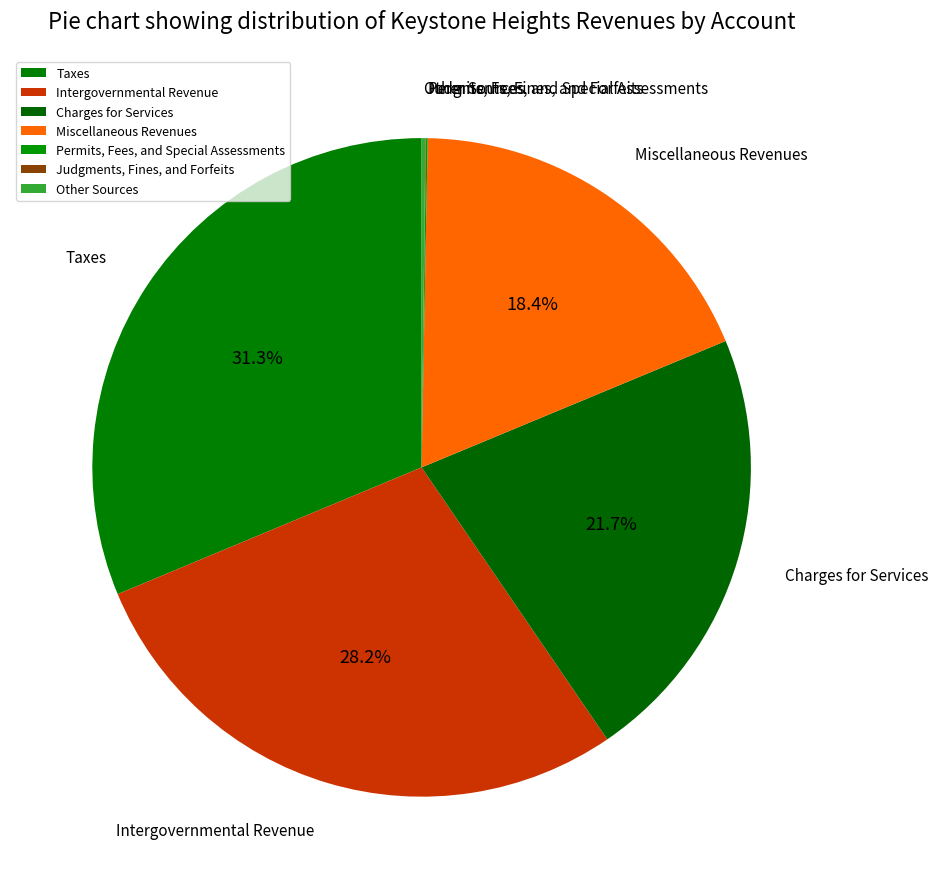

What is the ratio of the value at Intergovernmental Revenue to the value at Charges for Services?

1.3